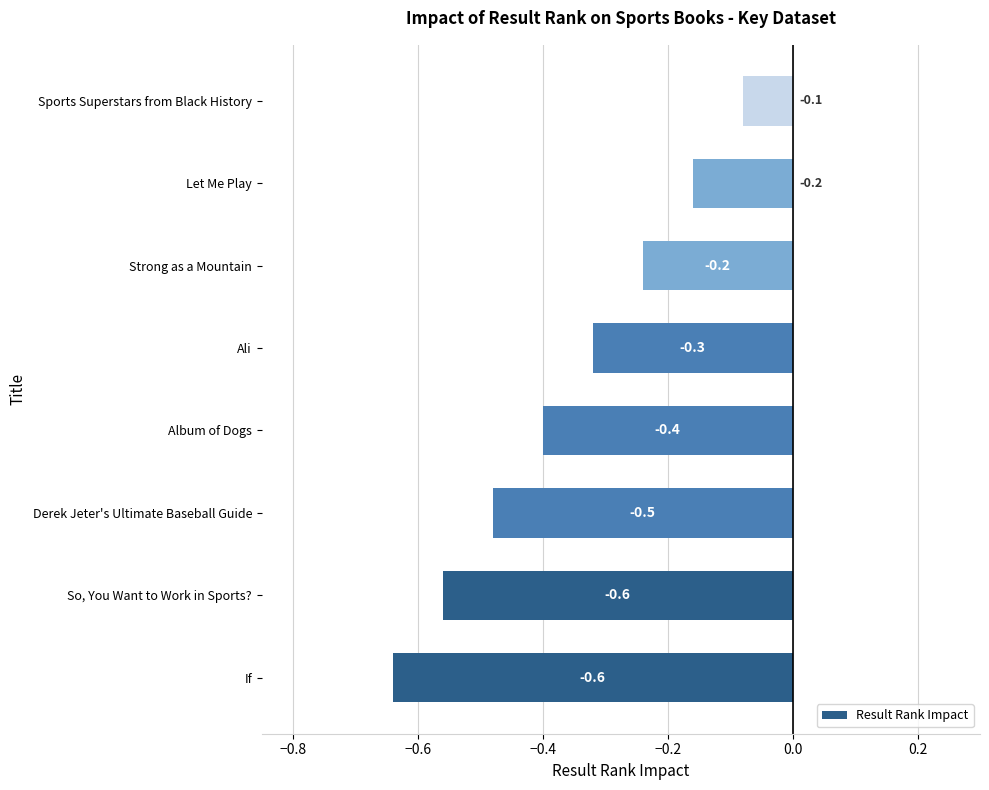

What is the difference between the maximum and second lowest values?

0.5